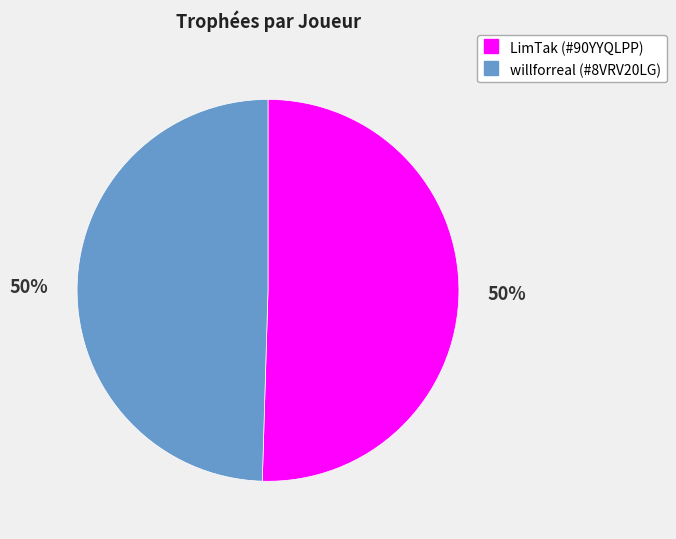

What is the ratio of the value at LimTak (#90YYQLPP) to the value at willforreal (#8VRV20LG)?

1.0